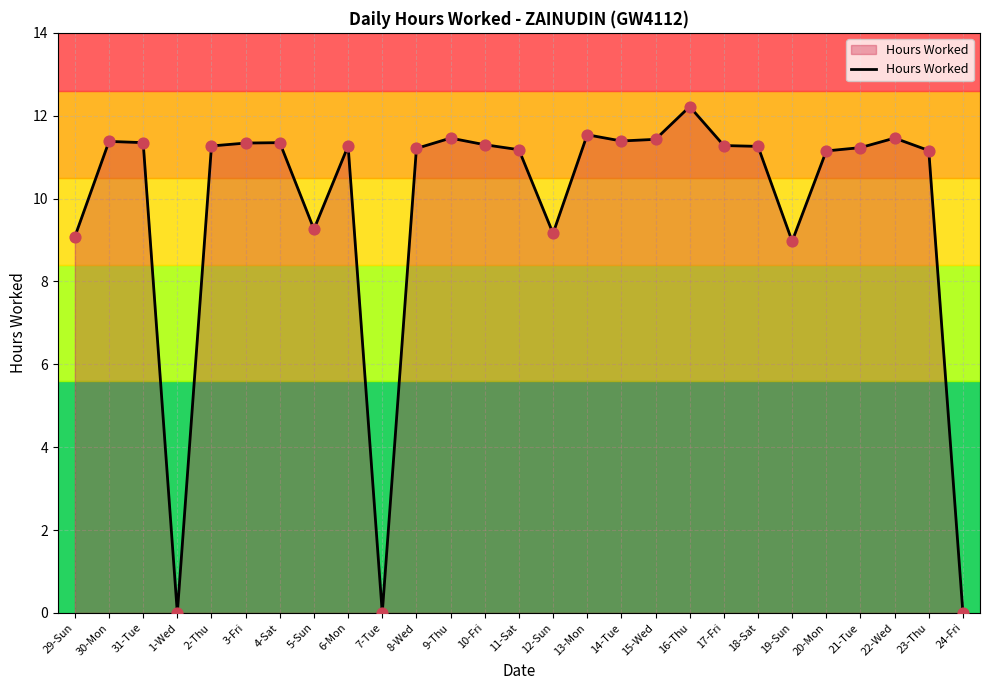

Between 12-Sun and 10-Fri, which is larger?

10-Fri